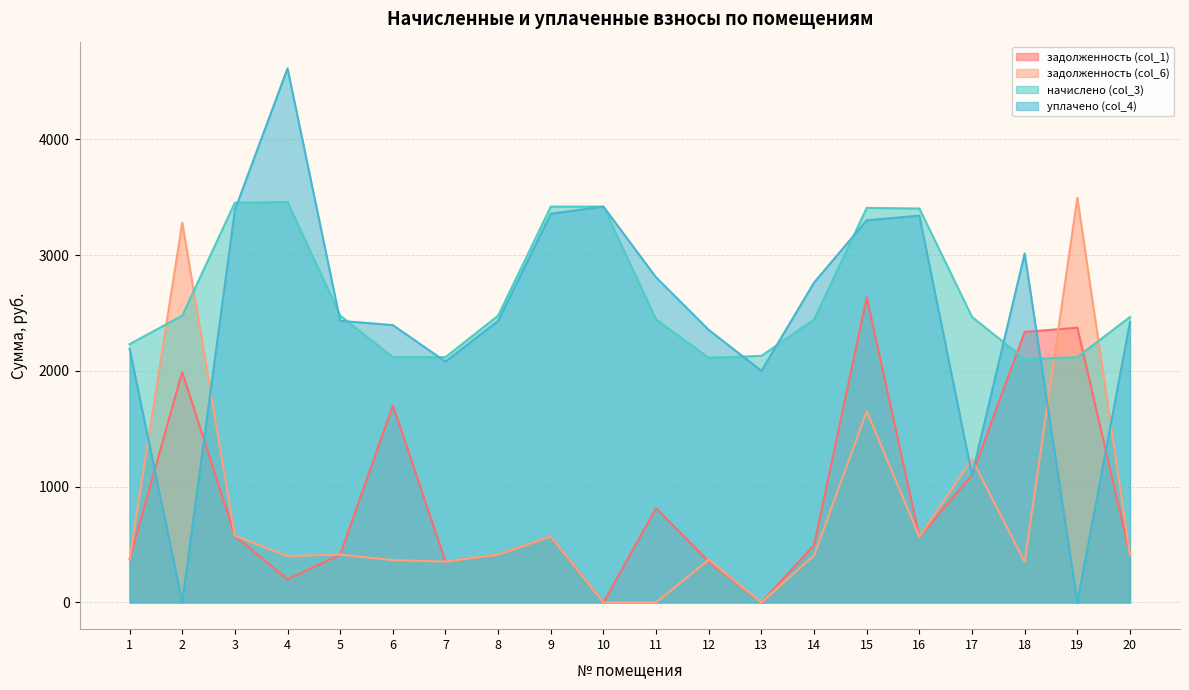

What is the average value of the задолженность (col_1) series?

883.6